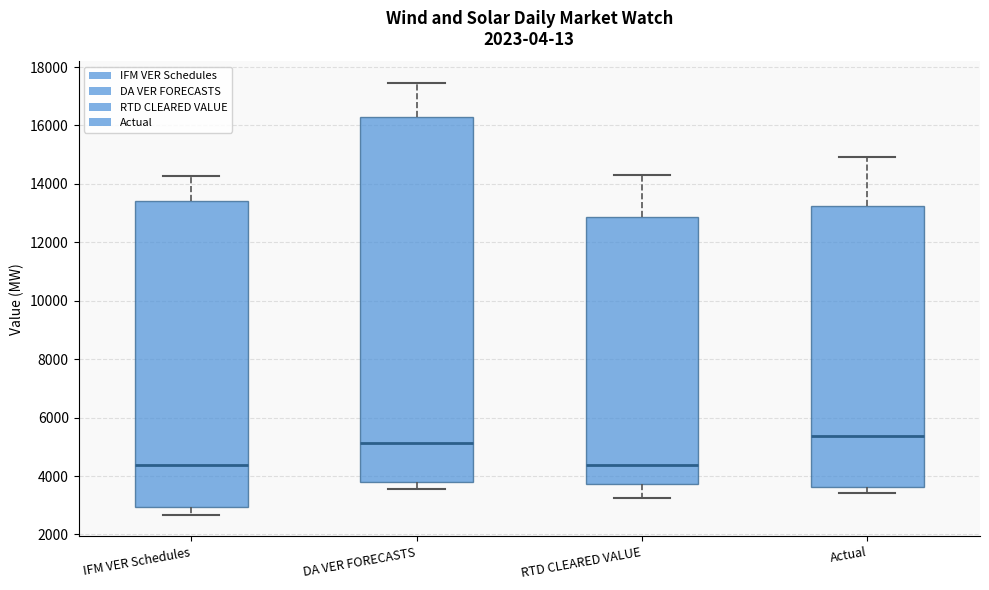

Where does the upper whisker of the box for Actual end on the y-axis? The values are not printed on the chart, so give them approximately, as read against the axis.

15000